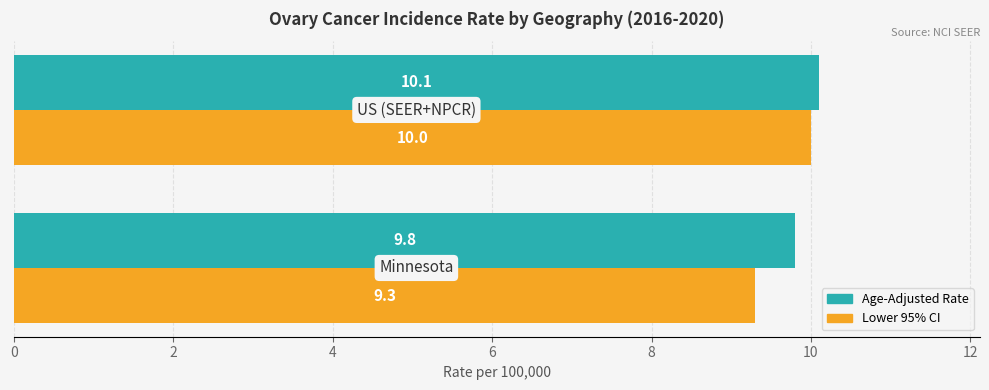

Rank the series by their maximum value, from highest to lowest.

Age-Adjusted Rate, Lower 95% CI